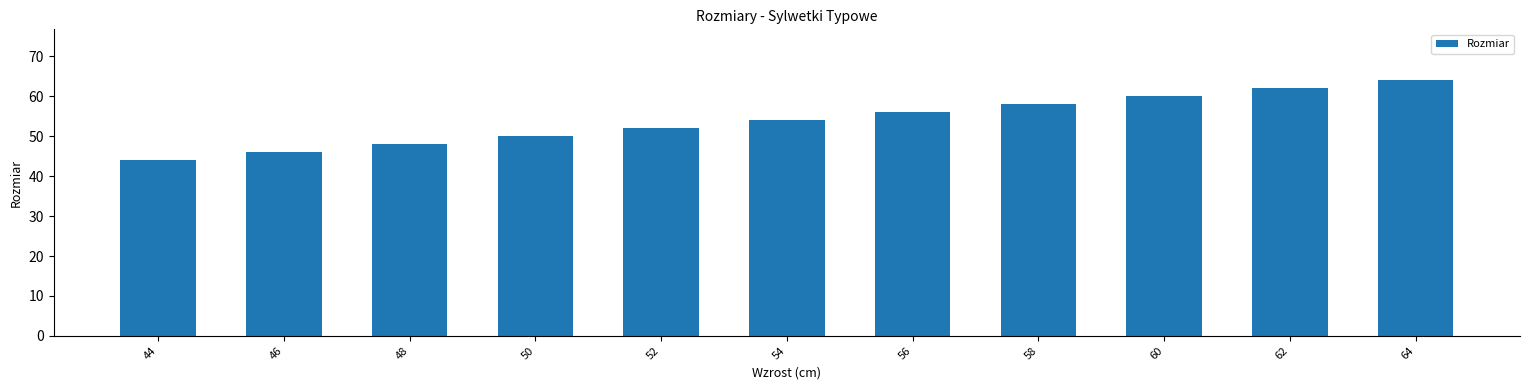

The chart shows a value of 93 at 56. True or false?

False